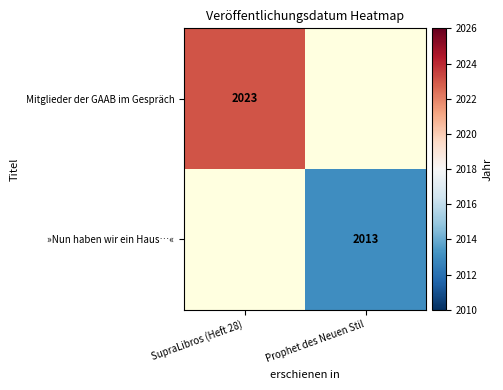

Is it true that »Nun haben wir ein Haus…« equals 2013 at Prophet des Neuen Stil?

True